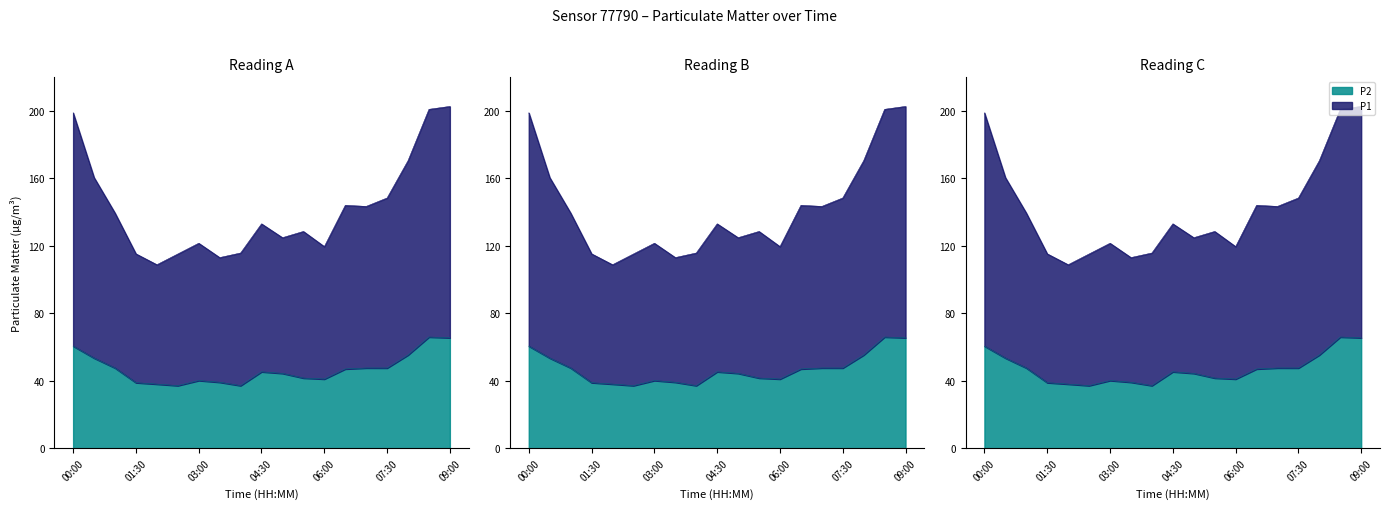

Rank the categories by P2 value from highest to lowest.

08:30, 09:00, 00:00, 08:00, 00:30, 01:00, 07:00, 07:30, 06:30, 04:30, 05:00, 05:30, 06:00, 03:00, 03:30, 01:30, 02:00, 02:30, 04:00